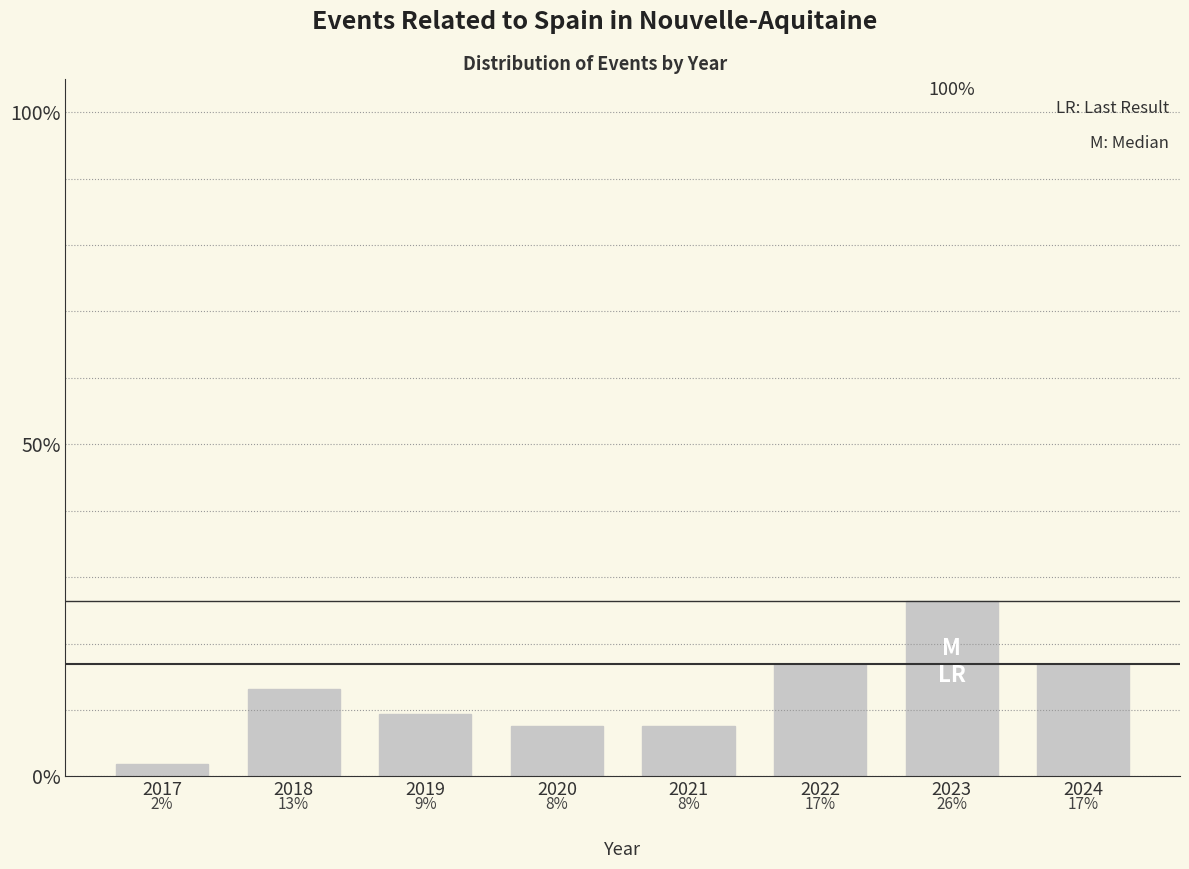

Are the bars horizontal?

No